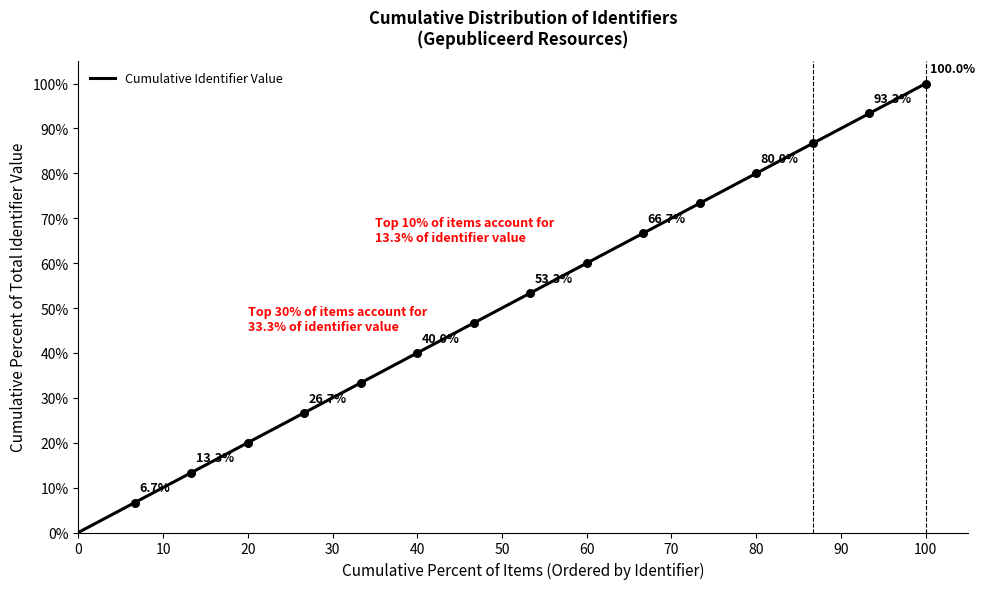

What is the greatest value displayed?

100.0